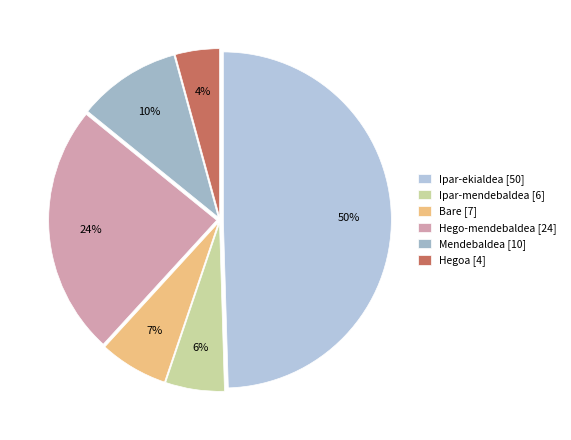

How many segments does this pie chart have?

6